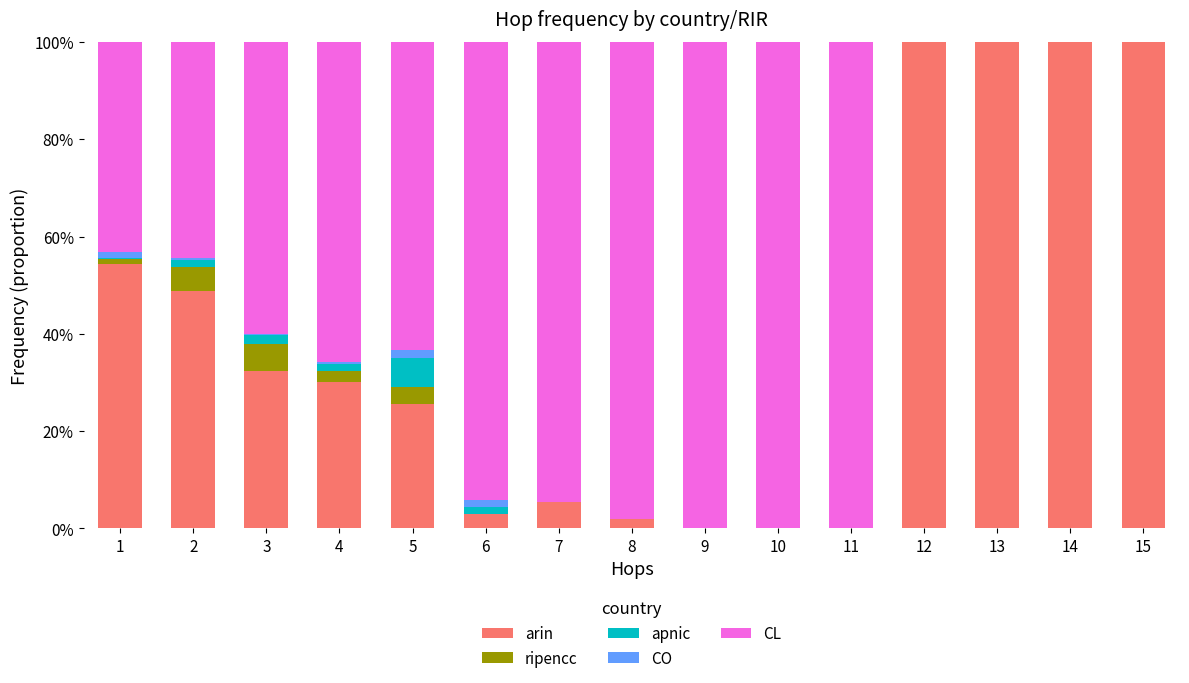

What are all the series names shown in the legend?

arin, ripencc, apnic, CO, CL